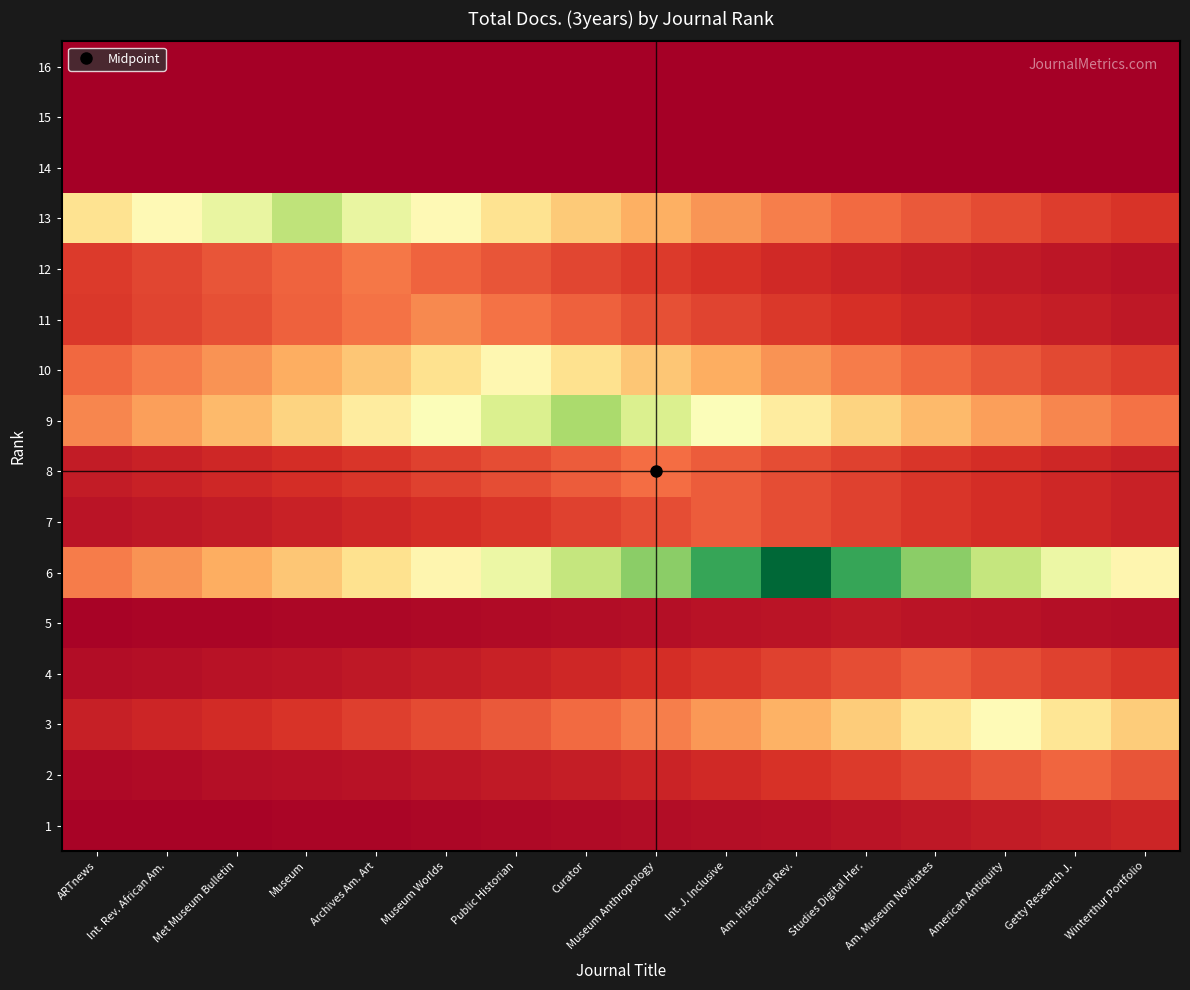

Reading left to right, what are all the values shown in this chart?

16: ARTnews=0.0	Int. Rev. African Am.=0.0	Met Museum Bulletin=0.0	Museum=0.0	Archives Am. Art=0.0	Museum Worlds=0.0	Public Historian=0.0	Curator=0.0	Museum Anthropology=0.0	Int. J. Inclusive=0.0	Am. Historical Rev.=0.0	Studies Digital Her.=0.0	Am. Museum Novitates=0.0	American Antiquity=0.0	Getty Research J.=0.0	Winterthur Portfolio=0.0
15: ARTnews=0.0	Int. Rev. African Am.=0.0	Met Museum Bulletin=0.0	Museum=0.0	Archives Am. Art=0.0	Museum Worlds=0.0	Public Historian=0.0	Curator=0.0	Museum Anthropology=0.0	Int. J. Inclusive=0.0	Am. Historical Rev.=0.0	Studies Digital Her.=0.0	Am. Museum Novitates=0.0	American Antiquity=0.0	Getty Research J.=0.0	Winterthur Portfolio=0.0
14: ARTnews=0.0	Int. Rev. African Am.=0.0	Met Museum Bulletin=0.0	Museum=0.0	Archives Am. Art=0.0	Museum Worlds=0.0	Public Historian=0.0	Curator=0.0	Museum Anthropology=0.0	Int. J. Inclusive=0.0	Am. Historical Rev.=0.0	Studies Digital Her.=0.0	Am. Museum Novitates=0.0	American Antiquity=0.0	Getty Research J.=0.0	Winterthur Portfolio=0.0
13: ARTnews=30.6	Int. Rev. African Am.=35.6	Met Museum Bulletin=41.3	Museum=48.0	Archives Am. Art=41.3	Museum Worlds=35.6	Public Historian=30.6	Curator=26.3	Museum Anthropology=22.7	Int. J. Inclusive=19.5	Am. Historical Rev.=16.8	Studies Digital Her.=14.5	Am. Museum Novitates=12.4	American Antiquity=10.7	Getty Research J.=9.2	Winterthur Portfolio=7.9
12: ARTnews=8.8	Int. Rev. African Am.=10.2	Met Museum Bulletin=11.9	Museum=13.8	Archives Am. Art=16.0	Museum Worlds=13.8	Public Historian=11.9	Curator=10.2	Museum Anthropology=8.8	Int. J. Inclusive=7.6	Am. Historical Rev.=6.5	Studies Digital Her.=5.6	Am. Museum Novitates=4.8	American Antiquity=4.1	Getty Research J.=3.6	Winterthur Portfolio=3.1
11: ARTnews=8.5	Int. Rev. African Am.=9.9	Met Museum Bulletin=11.5	Museum=13.3	Archives Am. Art=15.5	Museum Worlds=18.0	Public Historian=15.5	Curator=13.3	Museum Anthropology=11.5	Int. J. Inclusive=9.9	Am. Historical Rev.=8.5	Studies Digital Her.=7.3	Am. Museum Novitates=6.3	American Antiquity=5.4	Getty Research J.=4.7	Winterthur Portfolio=4.0
10: ARTnews=14.2	Int. Rev. African Am.=16.5	Met Museum Bulletin=19.2	Museum=22.3	Archives Am. Art=25.9	Museum Worlds=30.1	Public Historian=35.0	Curator=30.1	Museum Anthropology=25.9	Int. J. Inclusive=22.3	Am. Historical Rev.=19.2	Studies Digital Her.=16.5	Am. Museum Novitates=14.2	American Antiquity=12.2	Getty Research J.=10.5	Winterthur Portfolio=9.1
9: ARTnews=17.8	Int. Rev. African Am.=20.7	Met Museum Bulletin=24.1	Museum=28.0	Archives Am. Art=32.5	Museum Worlds=37.8	Public Historian=43.9	Curator=51.0	Museum Anthropology=43.9	Int. J. Inclusive=37.8	Am. Historical Rev.=32.5	Studies Digital Her.=28.0	Am. Museum Novitates=24.1	American Antiquity=20.7	Getty Research J.=17.8	Winterthur Portfolio=15.4
8: ARTnews=4.5	Int. Rev. African Am.=5.2	Met Museum Bulletin=6.1	Museum=7.1	Archives Am. Art=8.2	Museum Worlds=9.6	Public Historian=11.1	Curator=12.9	Museum Anthropology=15.0	Int. J. Inclusive=12.9	Am. Historical Rev.=11.1	Studies Digital Her.=9.6	Am. Museum Novitates=8.2	American Antiquity=7.1	Getty Research J.=6.1	Winterthur Portfolio=5.2
7: ARTnews=3.4	Int. Rev. African Am.=3.9	Met Museum Bulletin=4.5	Museum=5.3	Archives Am. Art=6.1	Museum Worlds=7.1	Public Historian=8.3	Curator=9.6	Museum Anthropology=11.2	Int. J. Inclusive=13.0	Am. Historical Rev.=11.2	Studies Digital Her.=9.6	Am. Museum Novitates=8.3	American Antiquity=7.1	Getty Research J.=6.1	Winterthur Portfolio=5.3
6: ARTnews=16.5	Int. Rev. African Am.=19.2	Met Museum Bulletin=22.3	Museum=25.9	Archives Am. Art=30.1	Museum Worlds=35.0	Public Historian=40.6	Curator=47.2	Museum Anthropology=54.8	Int. J. Inclusive=63.7	Am. Historical Rev.=74.0	Studies Digital Her.=63.7	Am. Museum Novitates=54.8	American Antiquity=47.2	Getty Research J.=40.6	Winterthur Portfolio=35.0
5: ARTnews=0.8	Int. Rev. African Am.=0.9	Met Museum Bulletin=1.0	Museum=1.2	Archives Am. Art=1.4	Museum Worlds=1.6	Public Historian=1.9	Curator=2.2	Museum Anthropology=2.6	Int. J. Inclusive=3.0	Am. Historical Rev.=3.4	Studies Digital Her.=4.0	Am. Museum Novitates=3.4	American Antiquity=3.0	Getty Research J.=2.6	Winterthur Portfolio=2.2
4: ARTnews=2.1	Int. Rev. African Am.=2.5	Met Museum Bulletin=2.9	Museum=3.4	Archives Am. Art=3.9	Museum Worlds=4.5	Public Historian=5.3	Curator=6.1	Museum Anthropology=7.1	Int. J. Inclusive=8.3	Am. Historical Rev.=9.6	Studies Digital Her.=11.2	Am. Museum Novitates=13.0	American Antiquity=11.2	Getty Research J.=9.6	Winterthur Portfolio=8.3
3: ARTnews=5.1	Int. Rev. African Am.=6.0	Met Museum Bulletin=6.9	Museum=8.0	Archives Am. Art=9.3	Museum Worlds=10.8	Public Historian=12.6	Curator=14.6	Museum Anthropology=17.0	Int. J. Inclusive=19.8	Am. Historical Rev.=23.0	Studies Digital Her.=26.7	Am. Museum Novitates=31.0	American Antiquity=36.0	Getty Research J.=31.0	Winterthur Portfolio=26.7
2: ARTnews=1.7	Int. Rev. African Am.=2.0	Met Museum Bulletin=2.3	Museum=2.7	Archives Am. Art=3.1	Museum Worlds=3.6	Public Historian=4.2	Curator=4.9	Museum Anthropology=5.7	Int. J. Inclusive=6.6	Am. Historical Rev.=7.7	Studies Digital Her.=8.9	Am. Museum Novitates=10.4	American Antiquity=12.0	Getty Research J.=14.0	Winterthur Portfolio=12.0
1: ARTnews=0.6	Int. Rev. African Am.=0.7	Met Museum Bulletin=0.9	Museum=1.0	Archives Am. Art=1.2	Museum Worlds=1.3	Public Historian=1.6	Curator=1.8	Museum Anthropology=2.1	Int. J. Inclusive=2.4	Am. Historical Rev.=2.8	Studies Digital Her.=3.3	Am. Museum Novitates=3.8	American Antiquity=4.4	Getty Research J.=5.2	Winterthur Portfolio=6.0